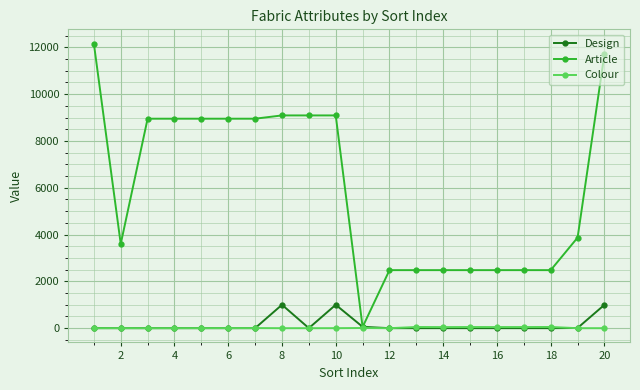

Which series has the widest spread of values?

Article